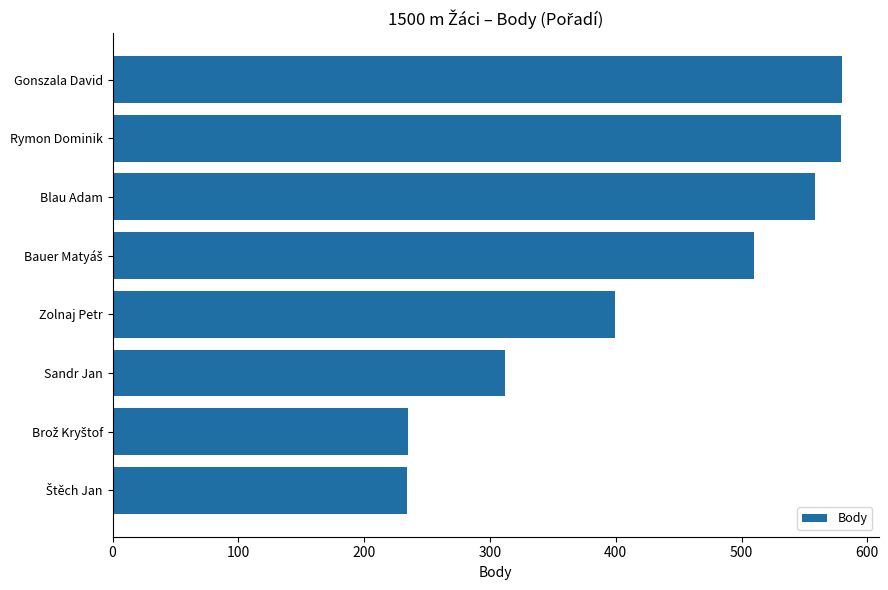

What is the value of the 3rd bar from the top?

558